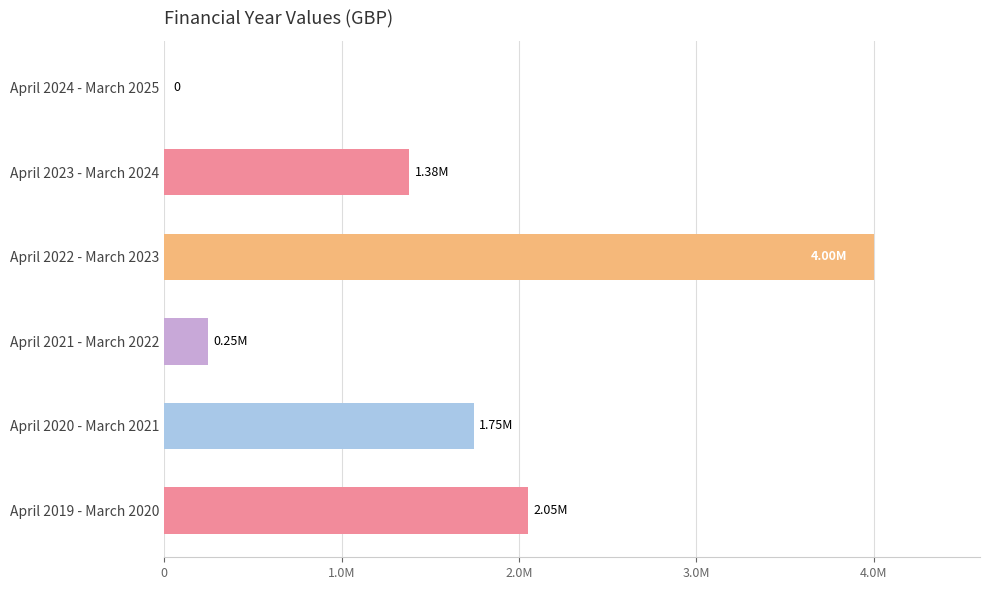

Between April 2023 - March 2024 and April 2021 - March 2022, which is larger?

April 2023 - March 2024